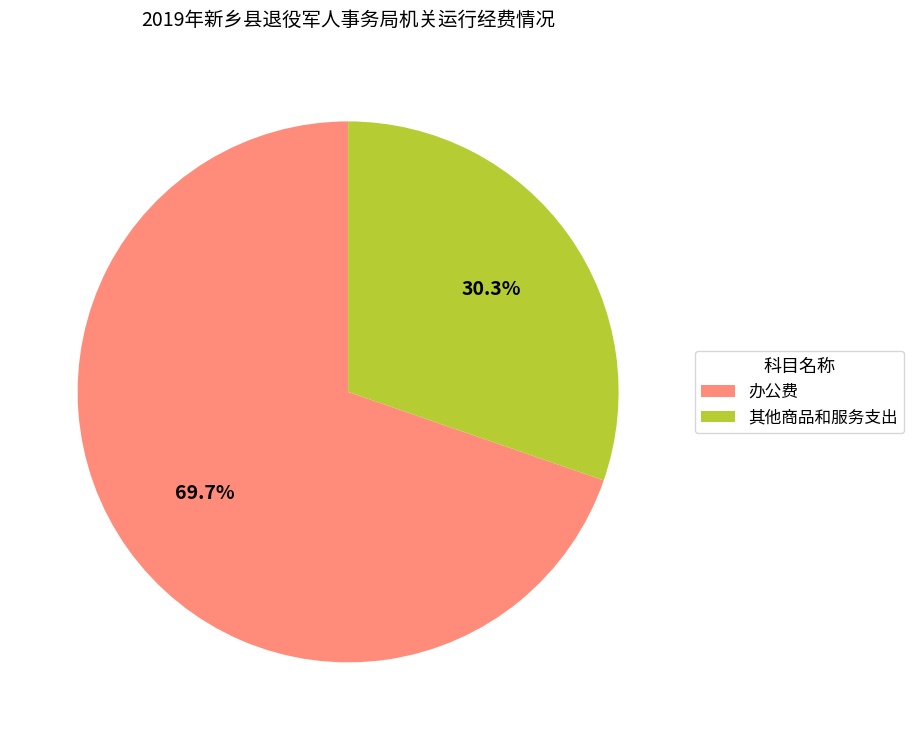

Which category has the biggest portion of the pie?

办公费